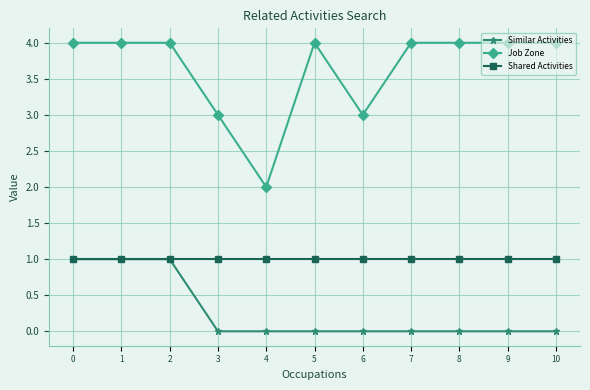

True or false: Job Zone and Similar Activities intersect in this chart.

False